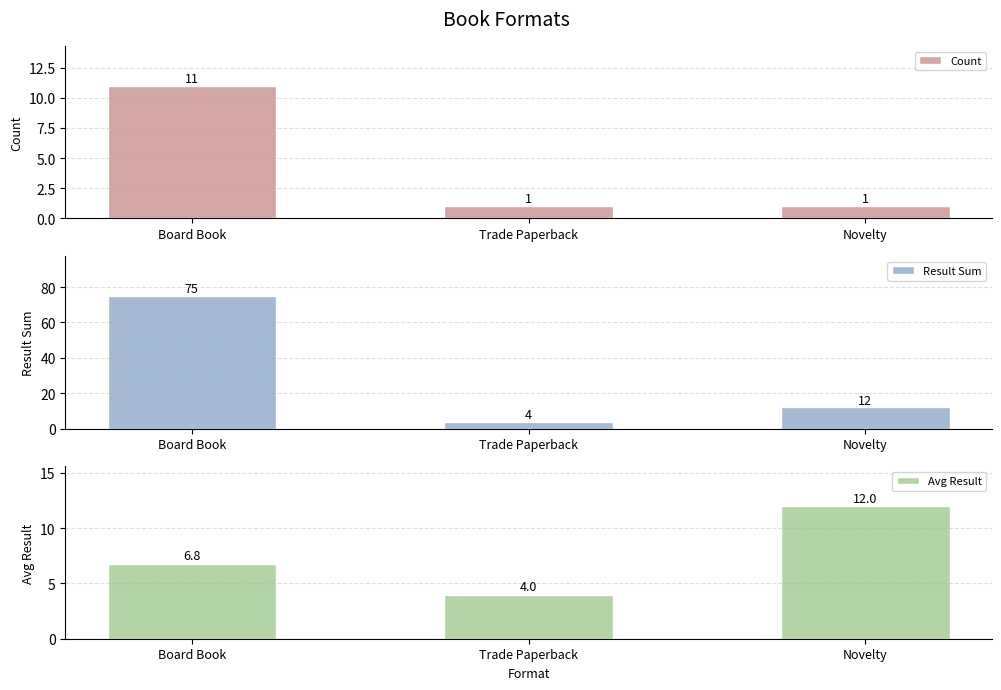

At how many categories does at least one series exceed 10?

2